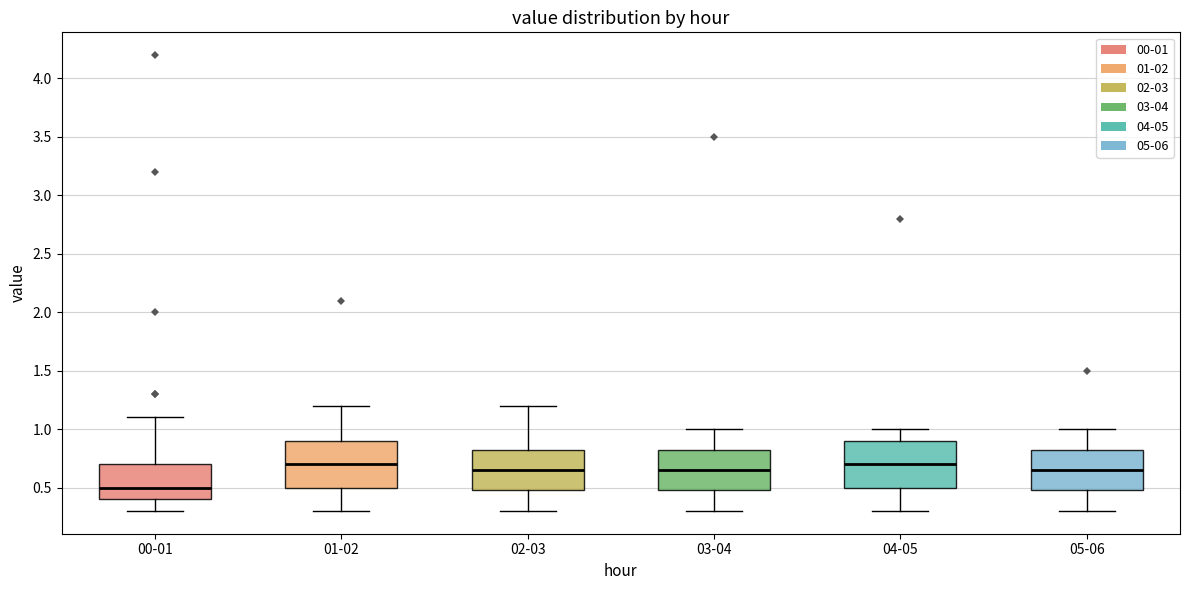

Reading left to right, read every box against the y-axis: the position of its median line, the range the box covers, and the ends of its whiskers. The values are not printed on the chart, so give them approximately, as read against the axis.

00-01: median 0.50, box 0.40 to 0.70, whiskers 0.30 to 1.10
01-02: median 0.70, box 0.50 to 0.90, whiskers 0.30 to 1.20
02-03: median 0.65, box 0.50 to 0.85, whiskers 0.30 to 1.20
03-04: median 0.65, box 0.50 to 0.85, whiskers 0.30 to 1.00
04-05: median 0.70, box 0.50 to 0.90, whiskers 0.30 to 1.00
05-06: median 0.65, box 0.50 to 0.85, whiskers 0.30 to 1.00